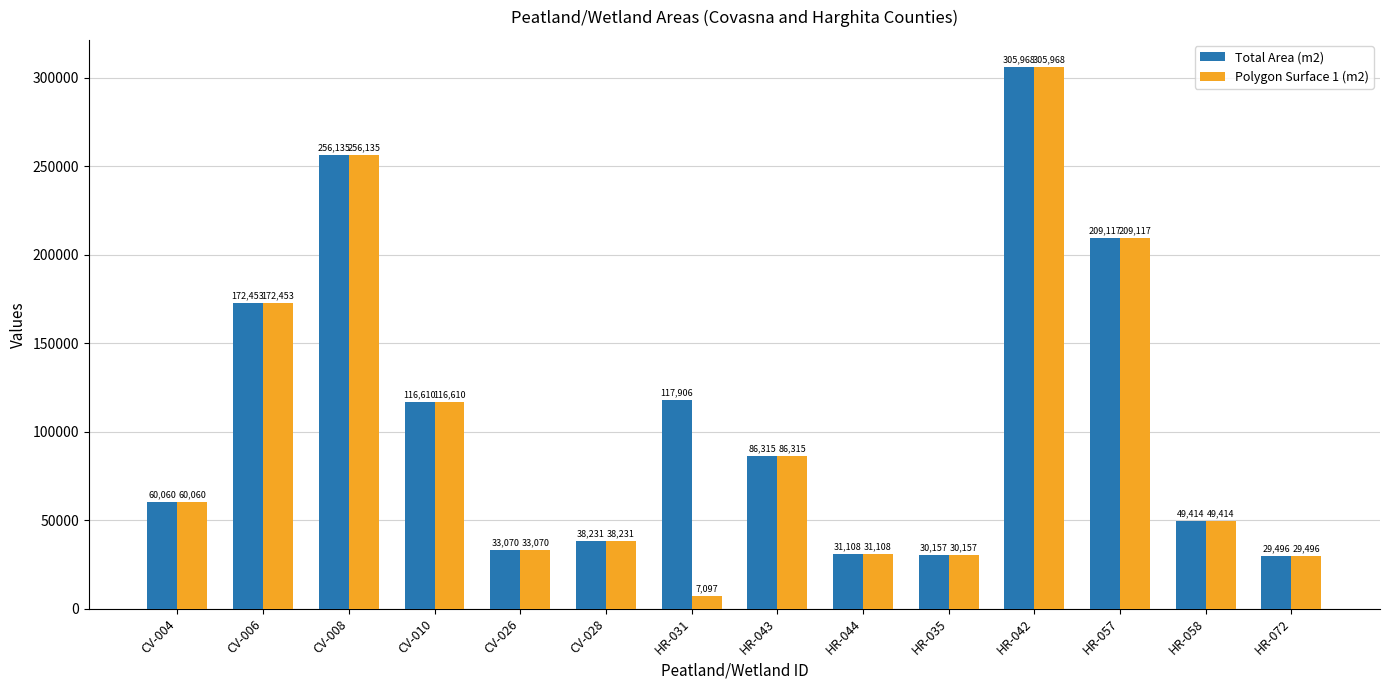

Rank the categories by Total Area (m2) value from highest to lowest.

HR-042, CV-008, HR-057, CV-006, HR-031, CV-010, HR-043, CV-004, HR-058, CV-028, CV-026, HR-044, HR-035, HR-072